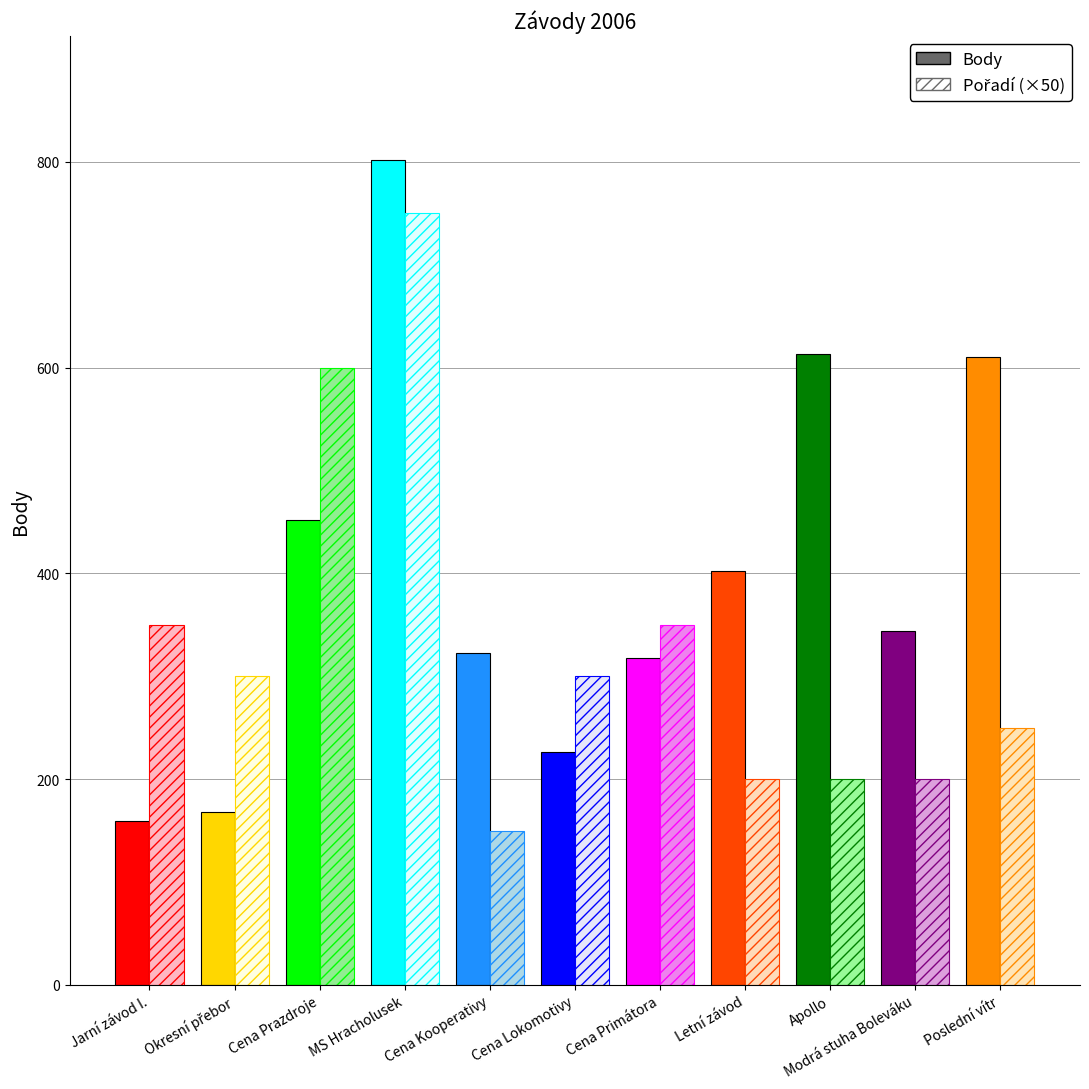

What is the difference between the maximum and second lowest values in the Body series?

634